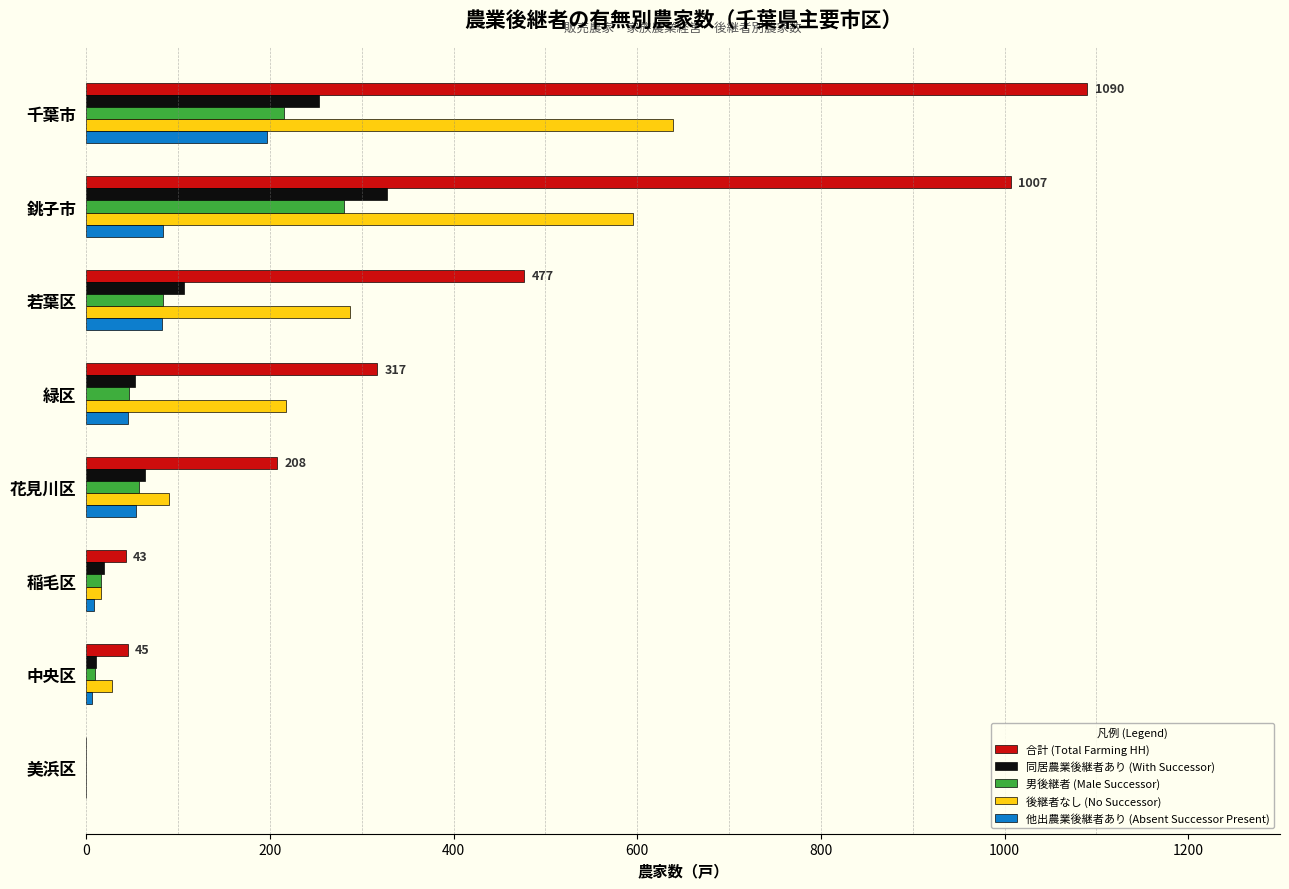

True or false: 後継者なし (No Successor) has a value of 90 at 花見川区.

True